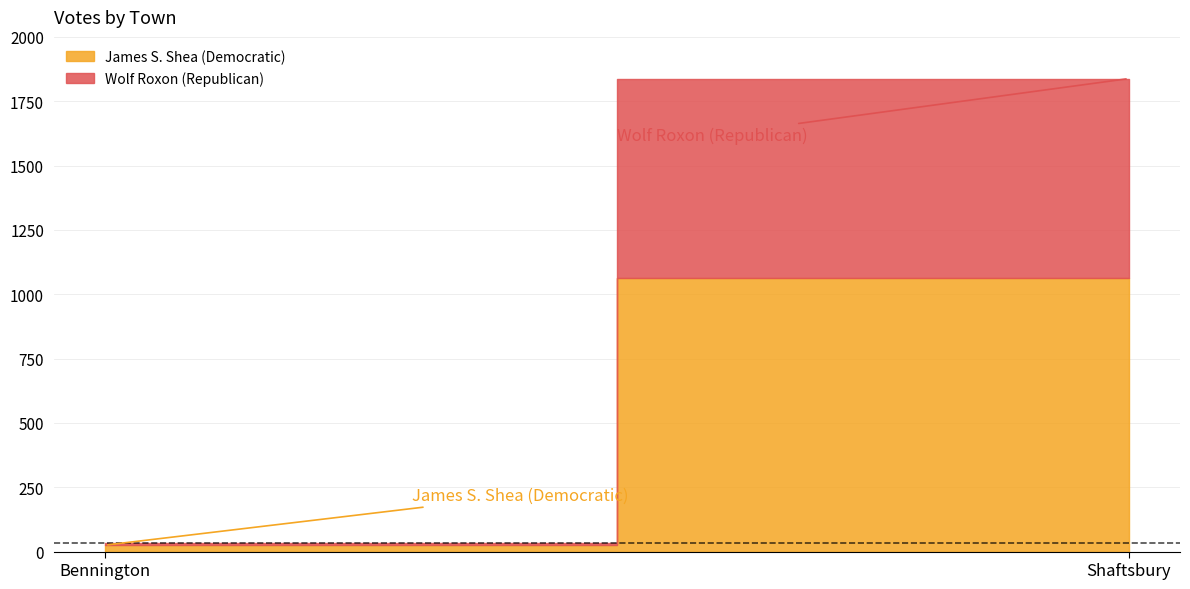

What is the spread (max minus min) of values at Bennington?

18